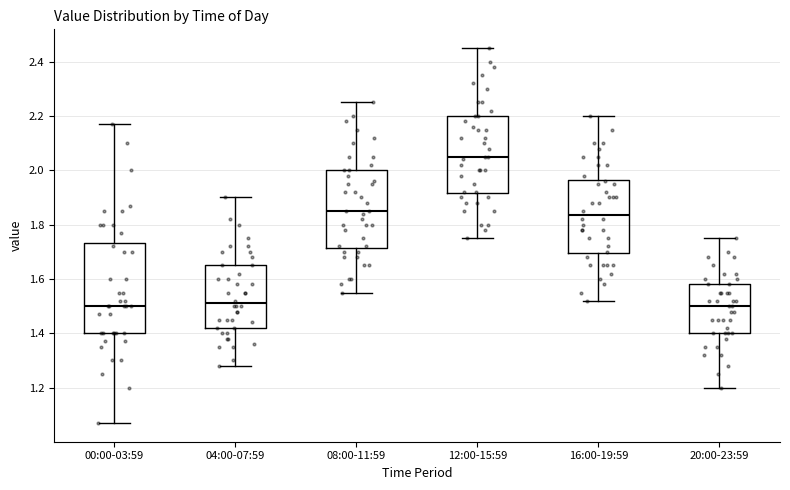

Comparing the boxes themselves (not the whiskers), which one is the tallest?

00:00-03:59